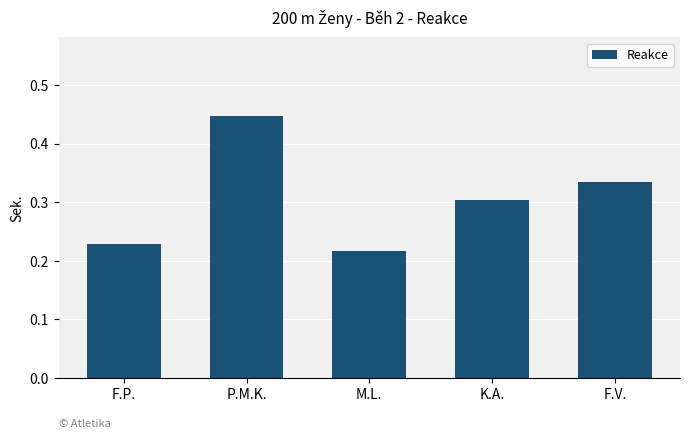

What is the label of the 5th bar from the right?

F.P.